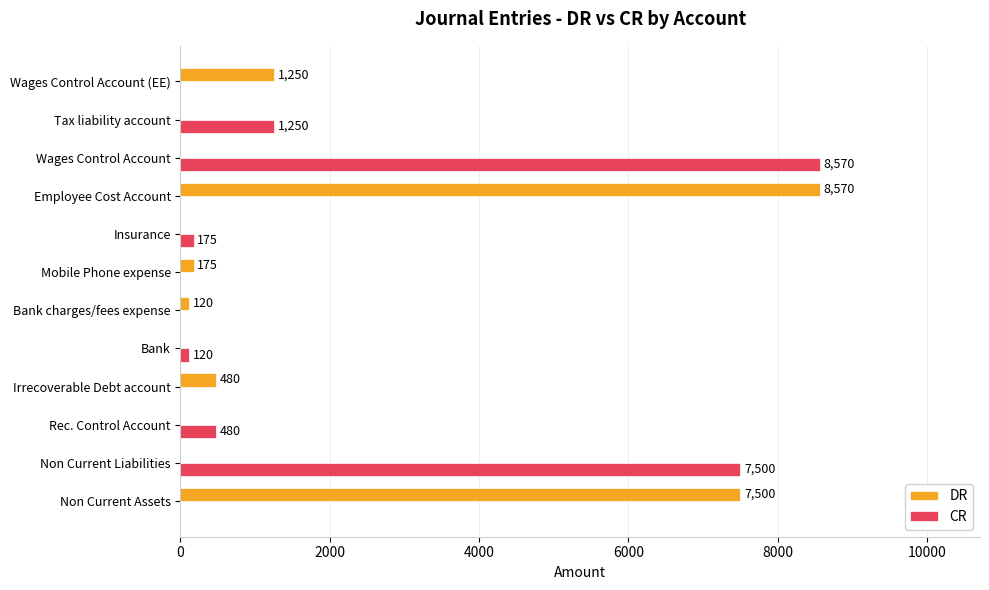

What is the total value across all series at Non Current Assets?

7500